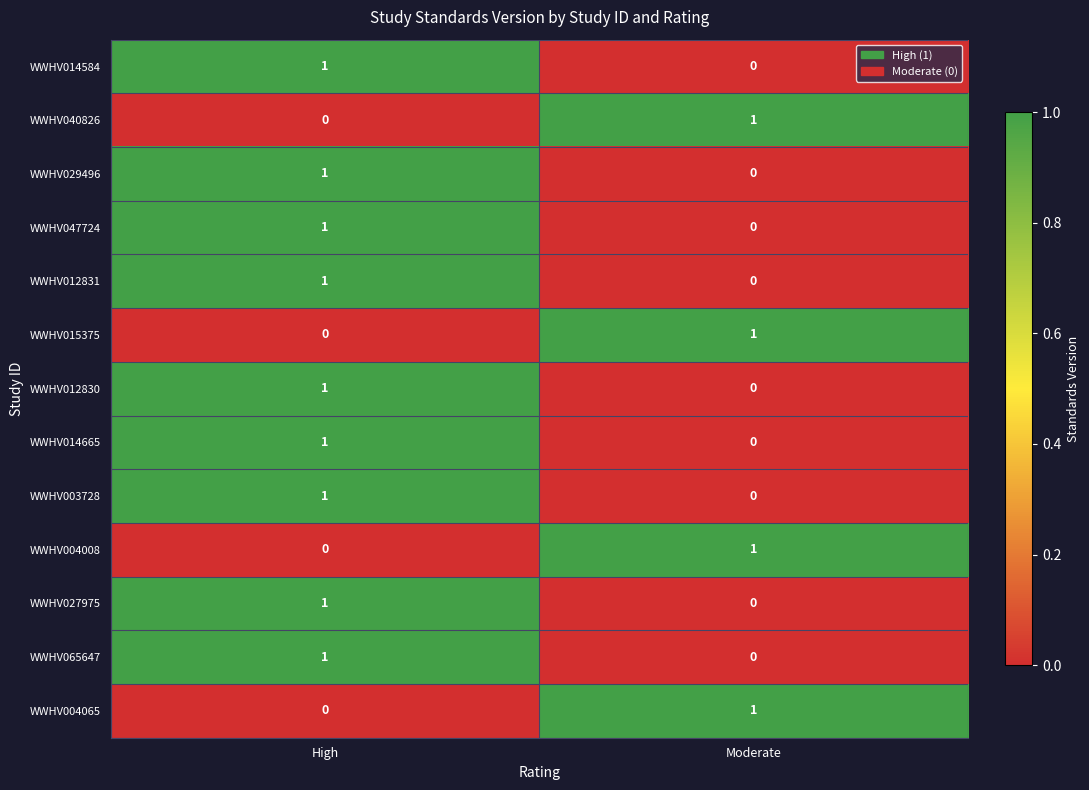

At which label is WWHV065647 closest to 0?

Moderate